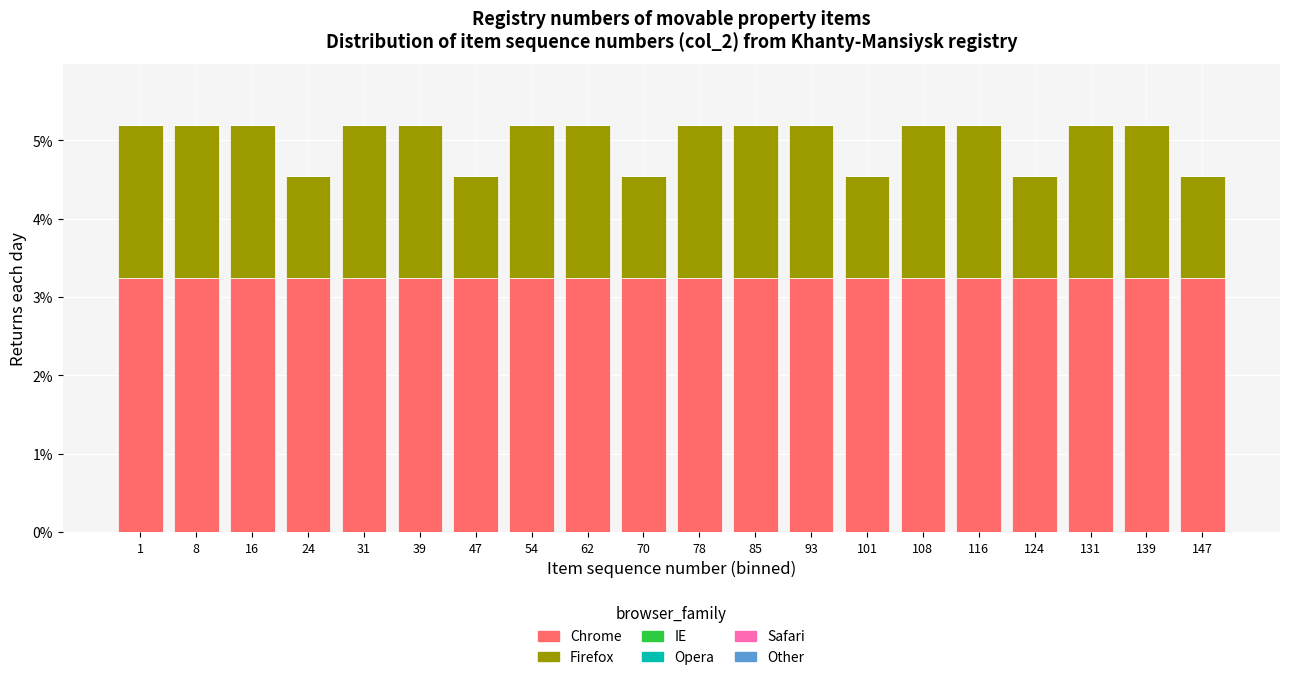

What is the maximum value for Chrome?

3.2